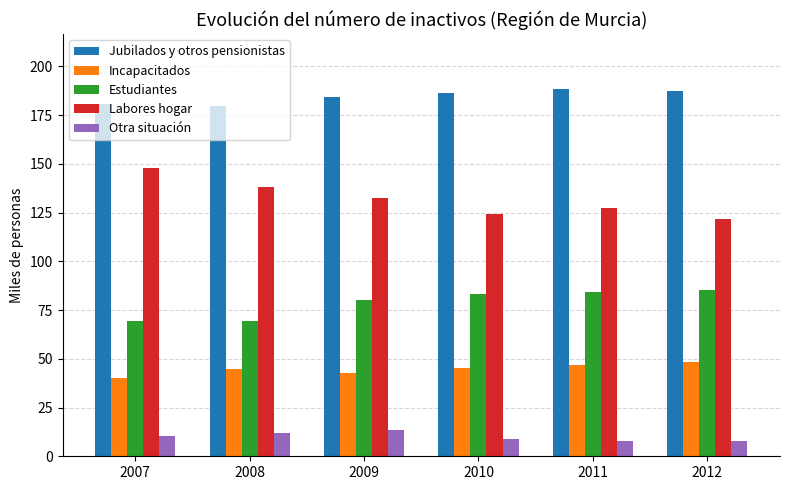

How many data points in Labores hogar are above 132?

3